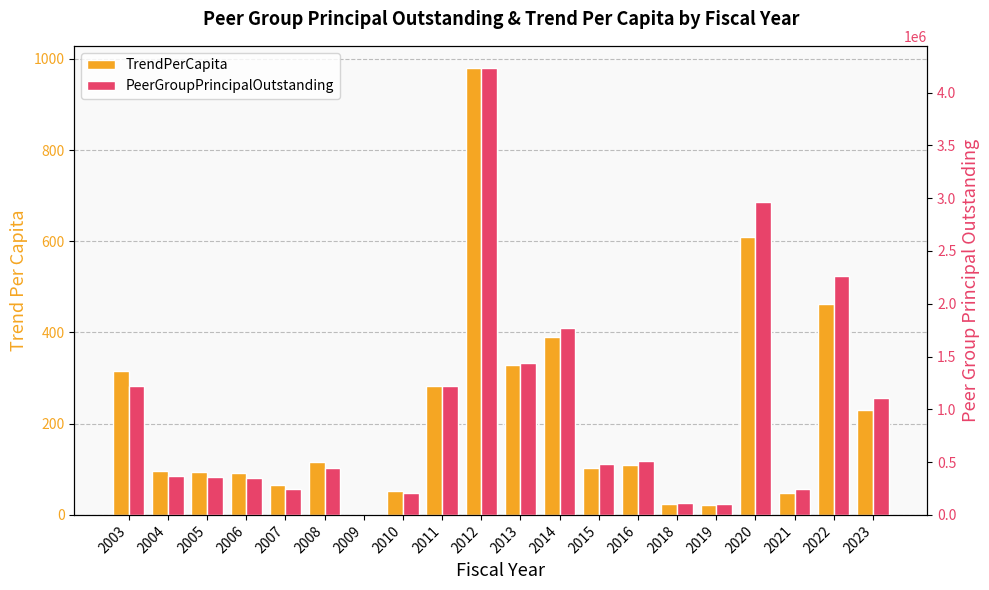

Which series changed the most between 2006 and 2023?

PeerGroupPrincipalOutstanding